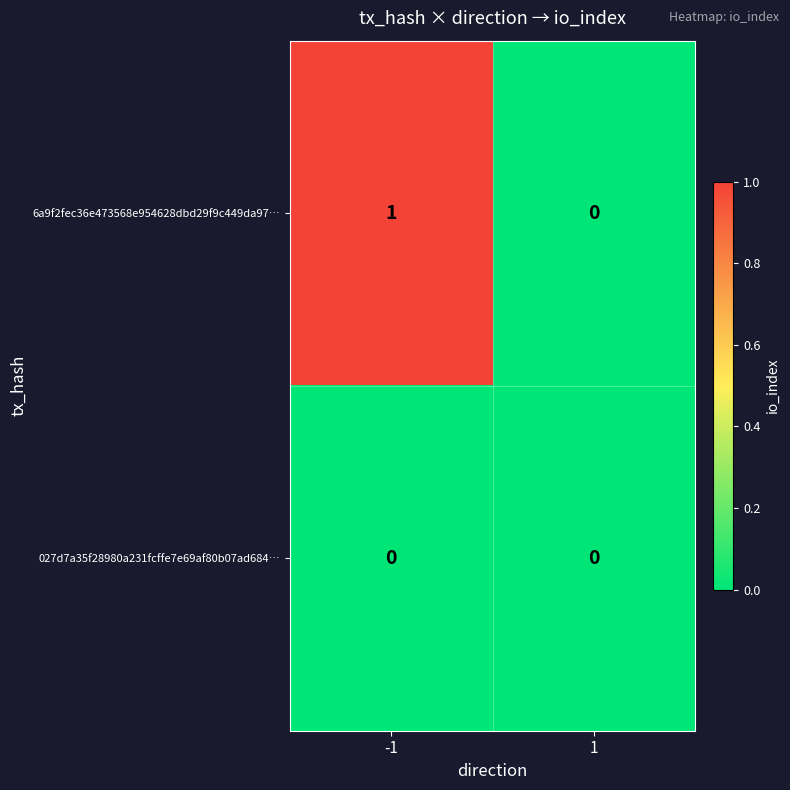

Reading left to right, what are all the values shown in this chart?

6a9f2fec36e473568e954628dbd29f9c449da97…: 1	0
027d7a35f28980a231fcffe7e69af80b07ad684…: 0	0